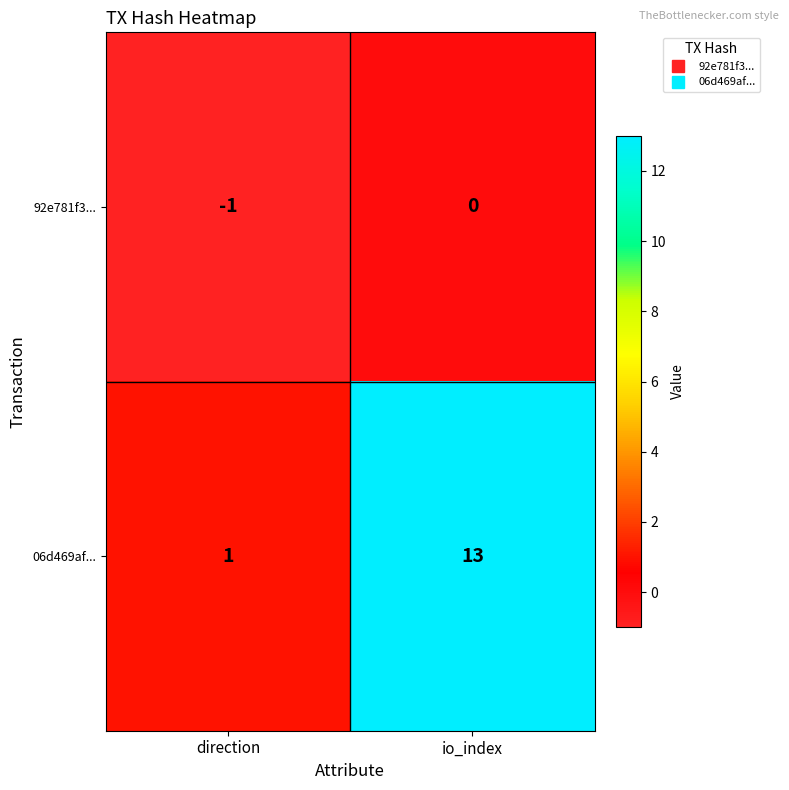

Reading left to right, transcribe all the data shown in this chart.

92e781f3...: -1	0
06d469af...: 1	13